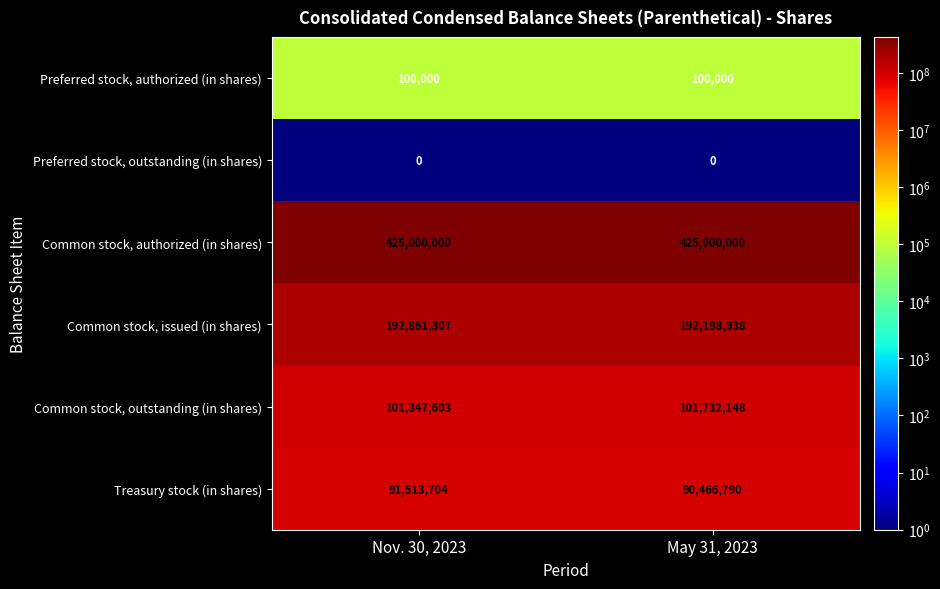

At which category is the sum across all series the highest?

Nov. 30, 2023